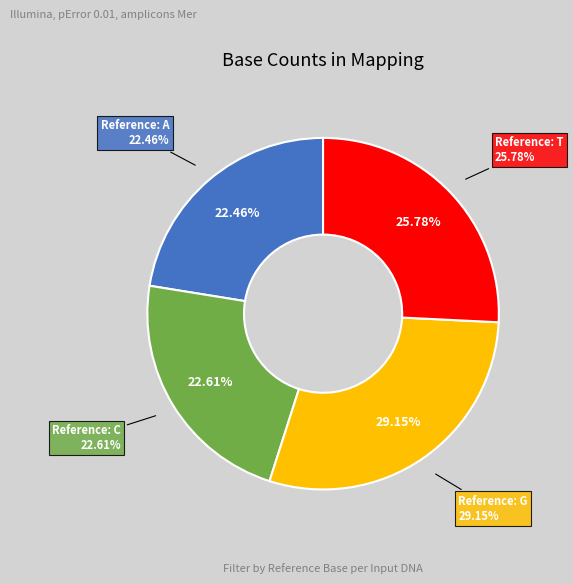

To the nearest percent, what is the average slice percentage?

25%